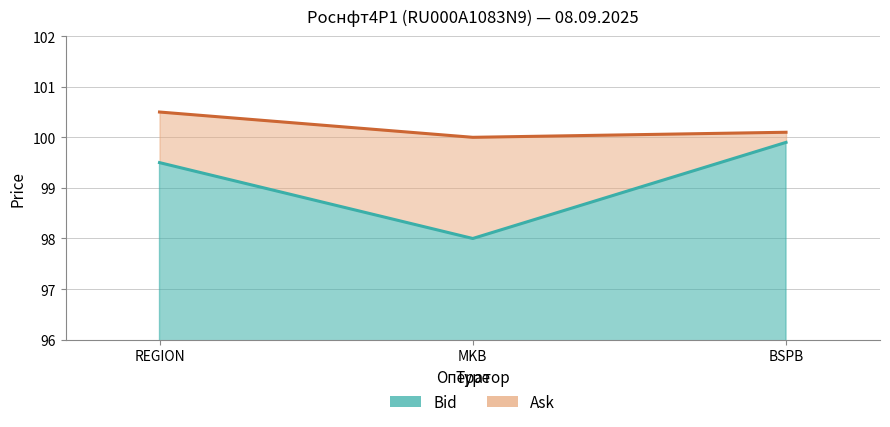

True or false: Ask has a value of 21.5 at REGION.

False